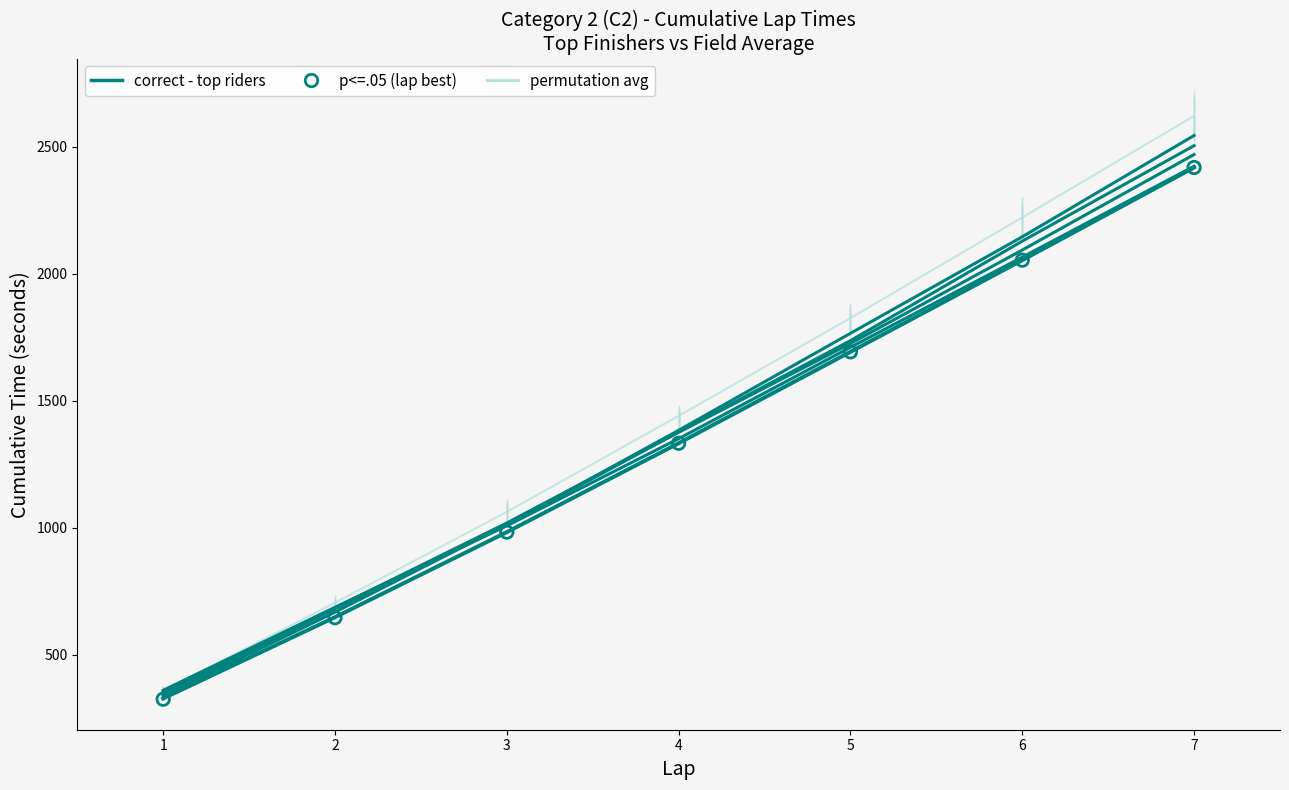

Which series has the largest Y range (max minus min)?

permutation avg